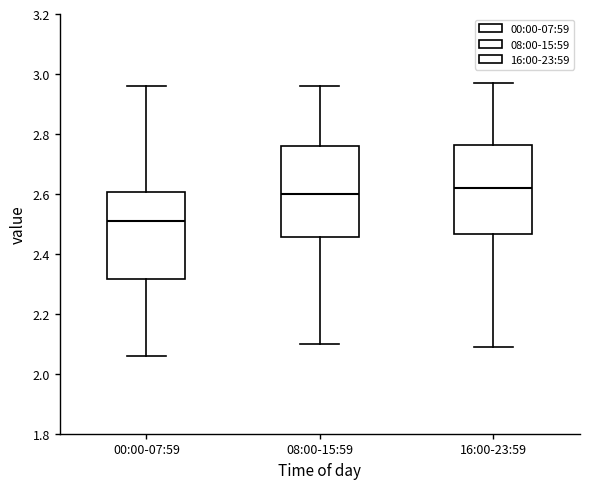

Which box has the lowest median line?

00:00-07:59